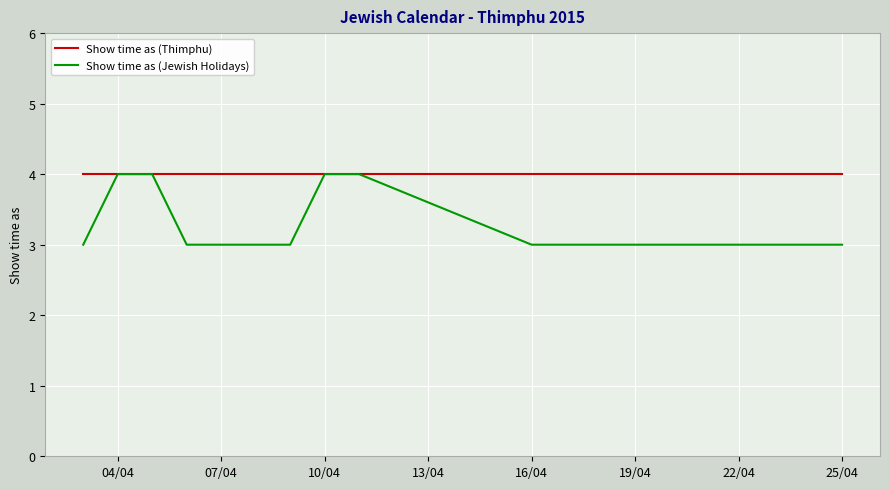

Does the chart display data point markers on the line(s)?

No